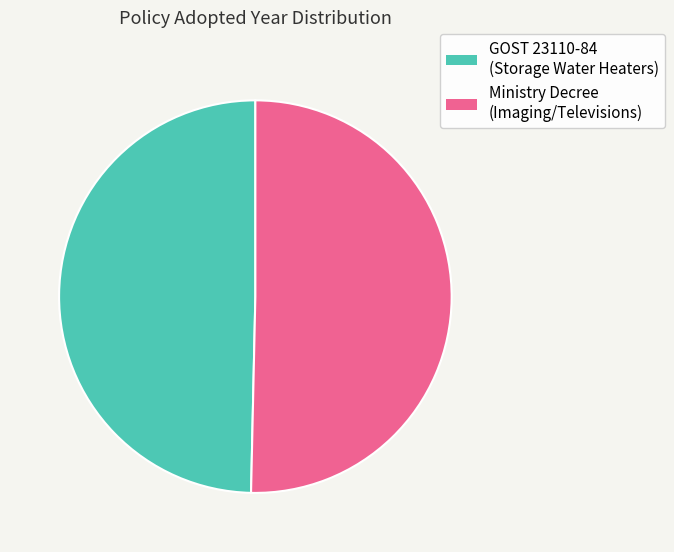

Between GOST 23110-84 (Storage Water Heaters) and Ministry Decree (Imaging/Televisions), which is larger?

Ministry Decree (Imaging/Televisions)